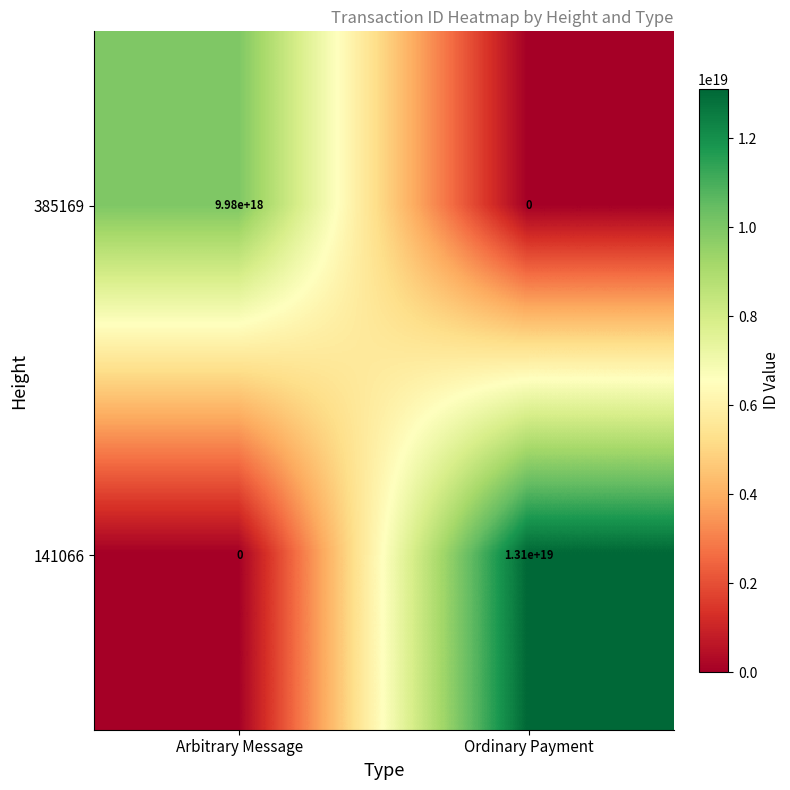

Which series changed the most between Arbitrary Message and Ordinary Payment?

141066